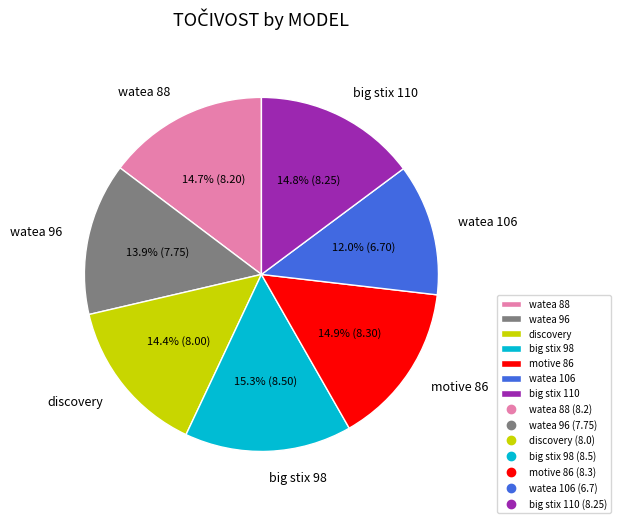

Does big stix 98 represent more than half of the total?

No